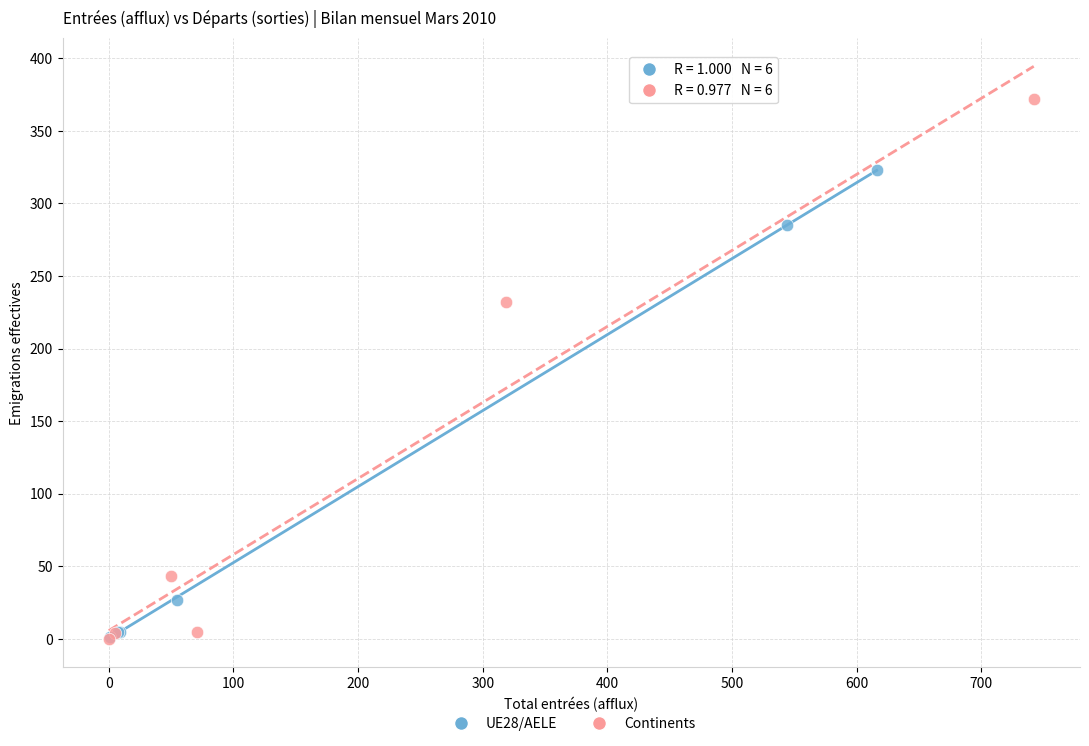

Which series has the largest Y range (max minus min)?

Continents